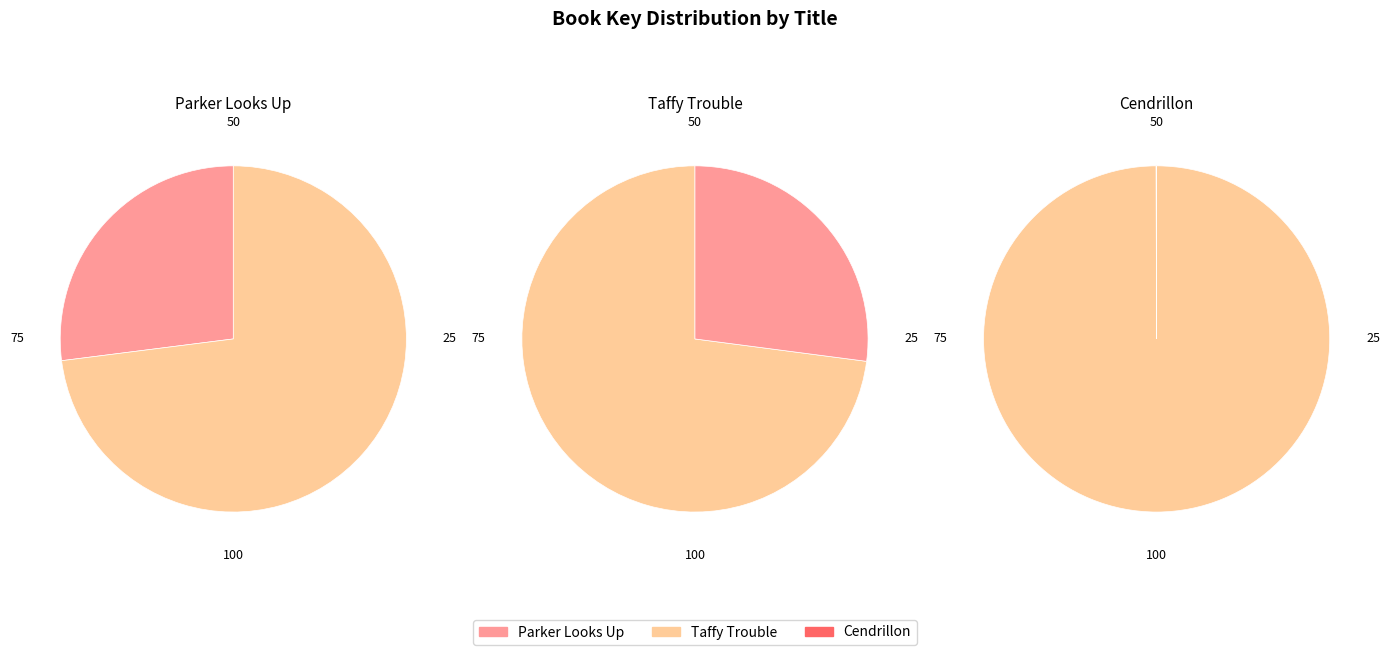

Is it true that Parker Looks Up is 35% of the pie?

False